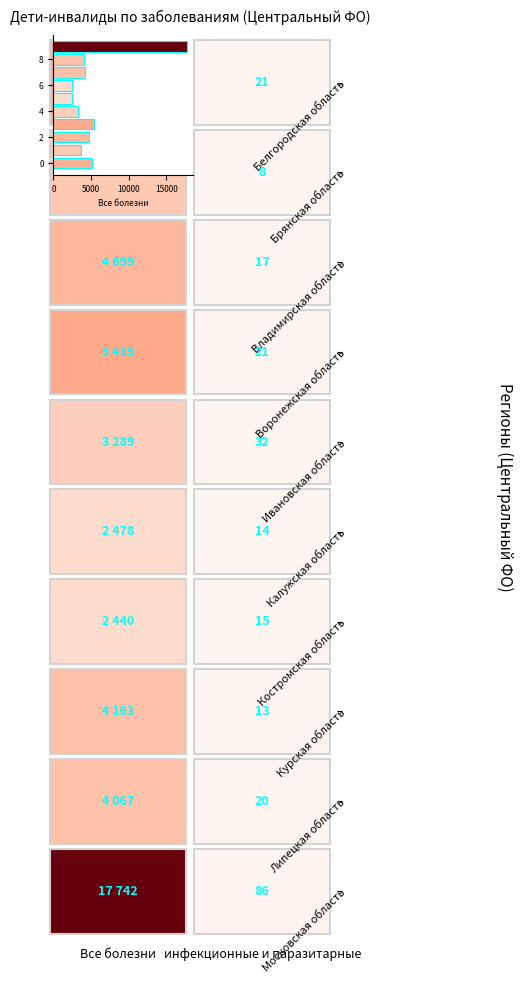

What is the smallest value displayed?

2440